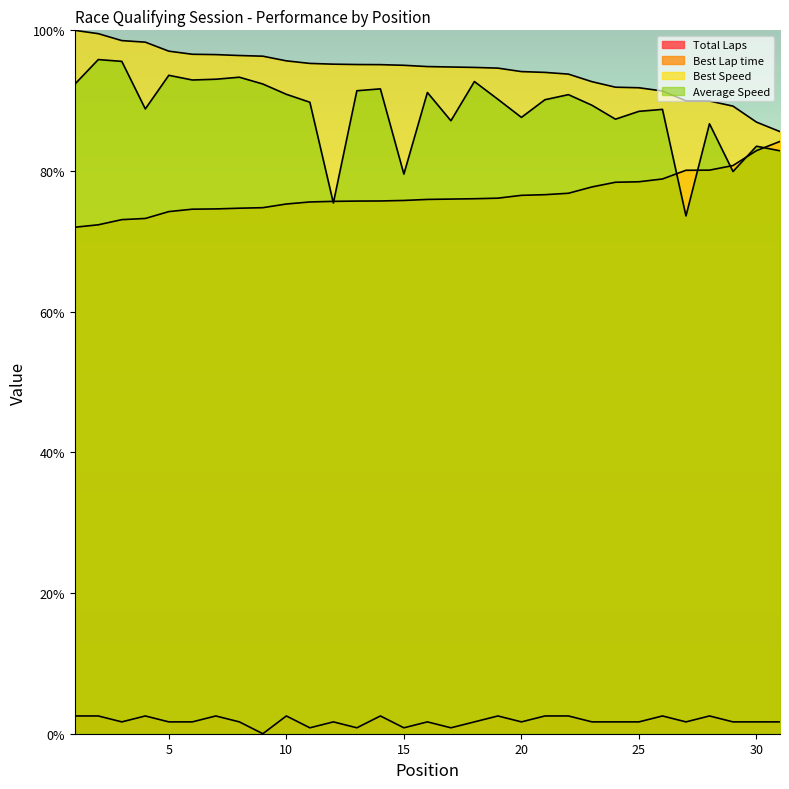

Where does the Average Speed series first go above 90?

1